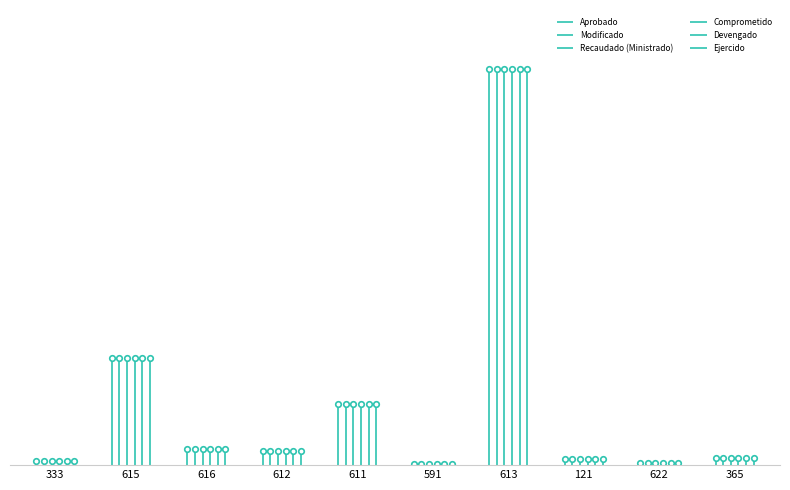

What is the label of the 4th point from the right?

613